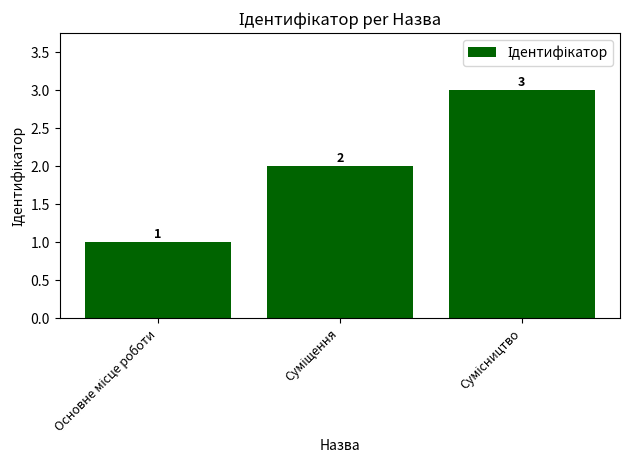

Reading right to left, extract all data points from this chart.

3	2	1